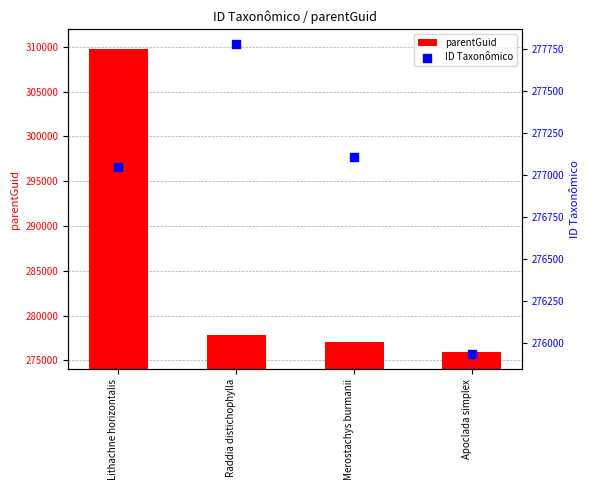

Is the value of parentGuid at Lithachne horizontalis greater than the value of ID Taxonômico at Raddia distichophylla?

Yes